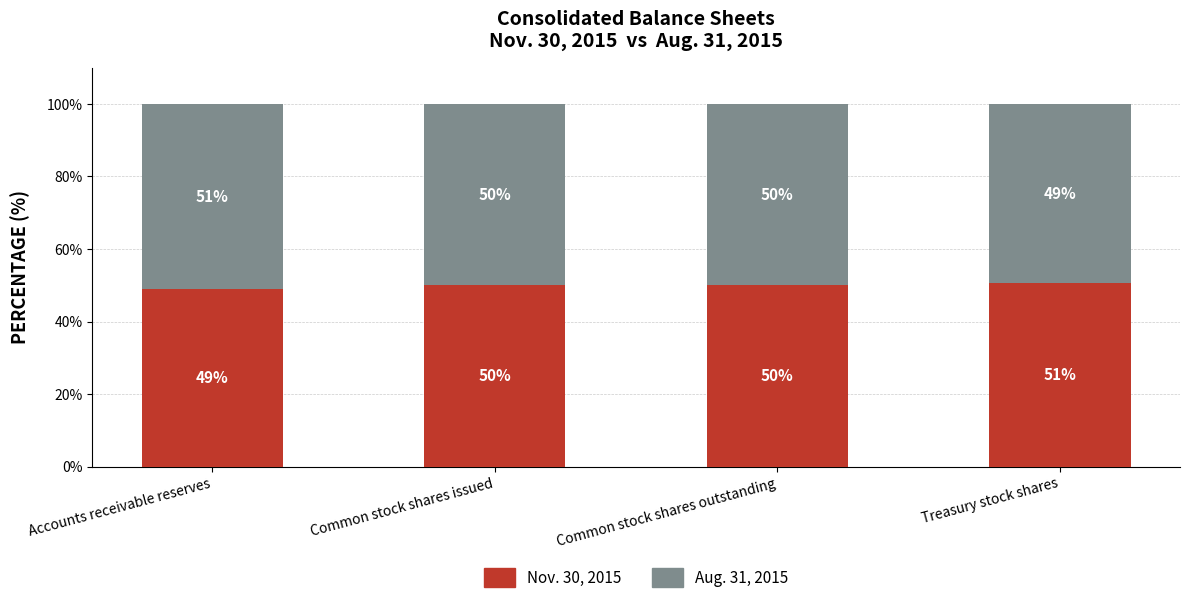

What is the value of the Nov. 30, 2015 bar at the 3rd from the left?

50.0